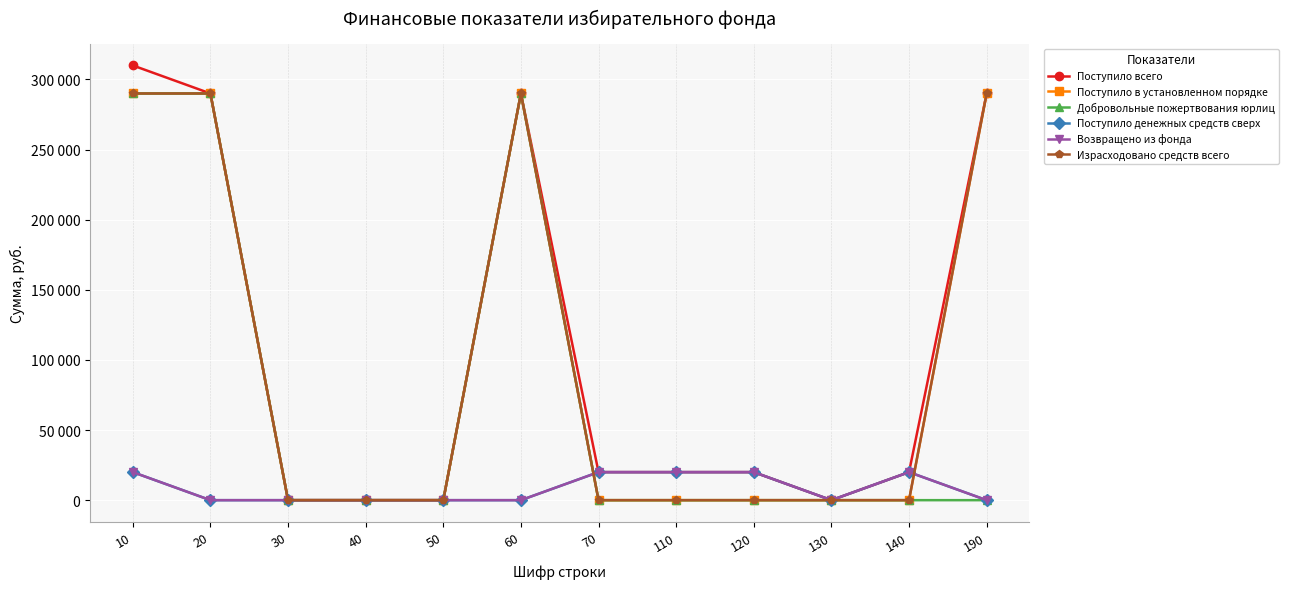

What is the greatest value displayed?

310000